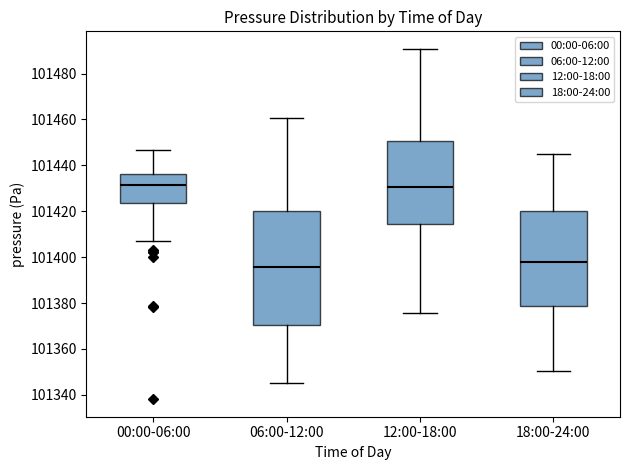

Reading left to right, read every box against the y-axis: the position of its median line, the range the box covers, and the ends of its whiskers. The values are not printed on the chart, so give them approximately, as read against the axis.

00:00-06:00: median 101432, box 101424 to 101436, whiskers 101408 to 101446
06:00-12:00: median 101396, box 101370 to 101420, whiskers 101346 to 101460
12:00-18:00: median 101430, box 101414 to 101450, whiskers 101376 to 101490
18:00-24:00: median 101398, box 101378 to 101420, whiskers 101350 to 101446